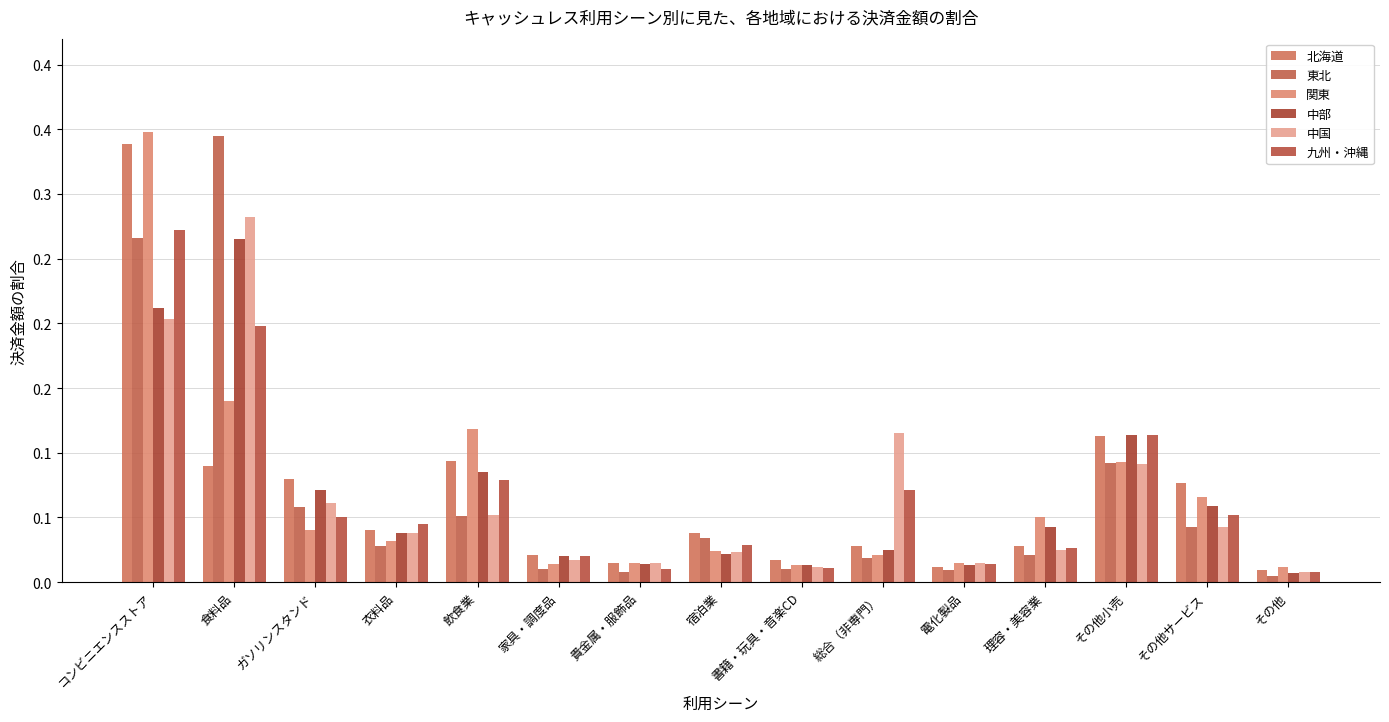

Does the chart contain stacked bars?

No